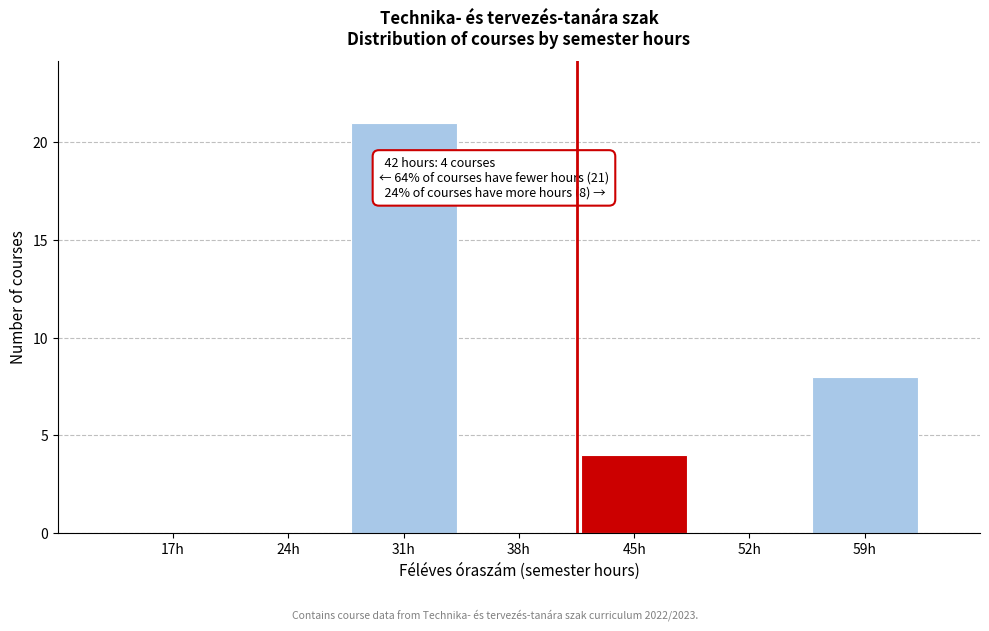

Over which range of the x-axis is the bar tallest?

28 to 35